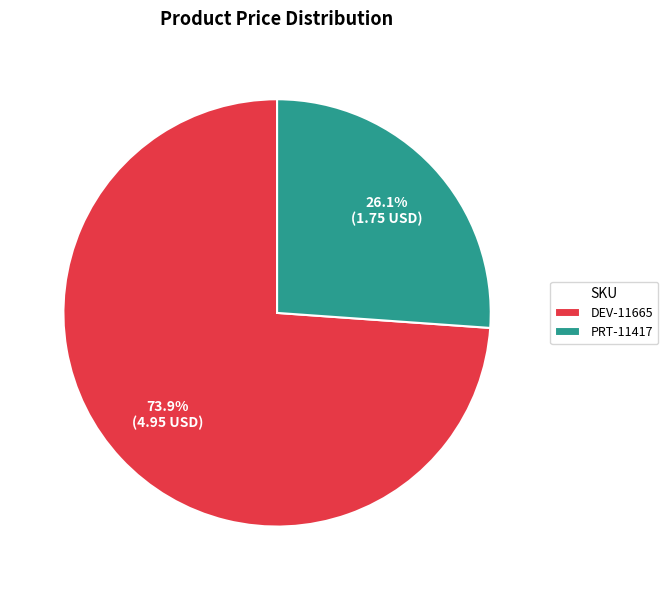

To the nearest percent, what is the combined percentage of PRT-11417 and DEV-11665?

100%